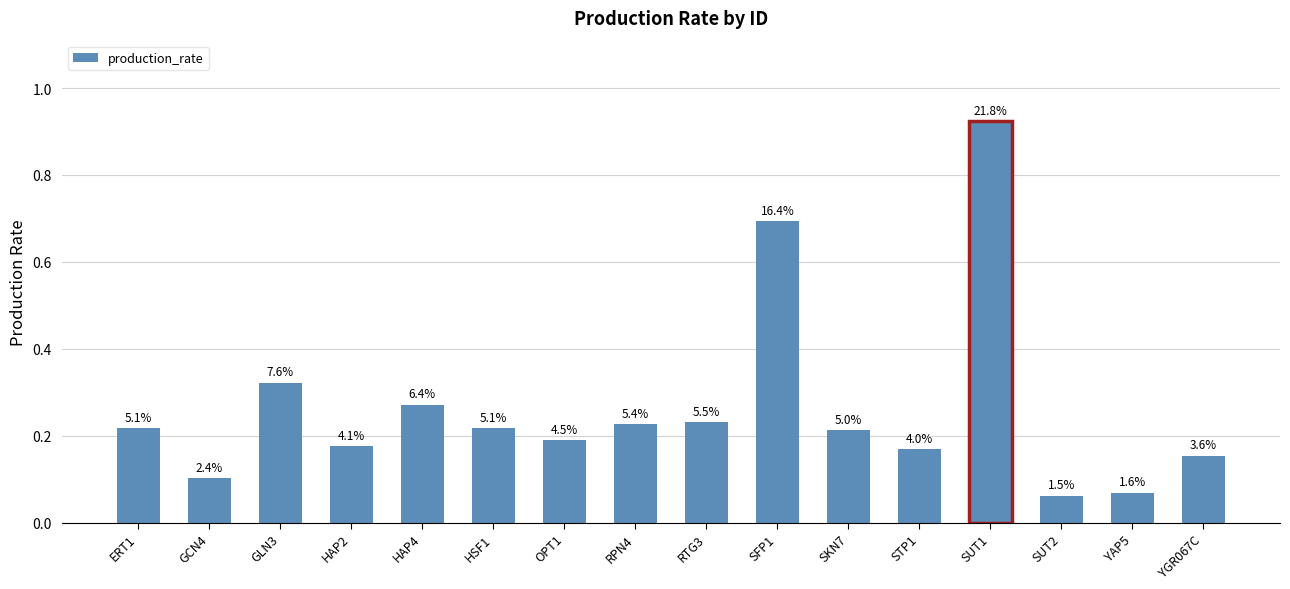

Reading right to left, transcribe all the data shown in this chart.

0.2	0.1	0.1	0.9	0.2	0.2	0.7	0.2	0.2	0.2	0.2	0.3	0.2	0.3	0.1	0.2